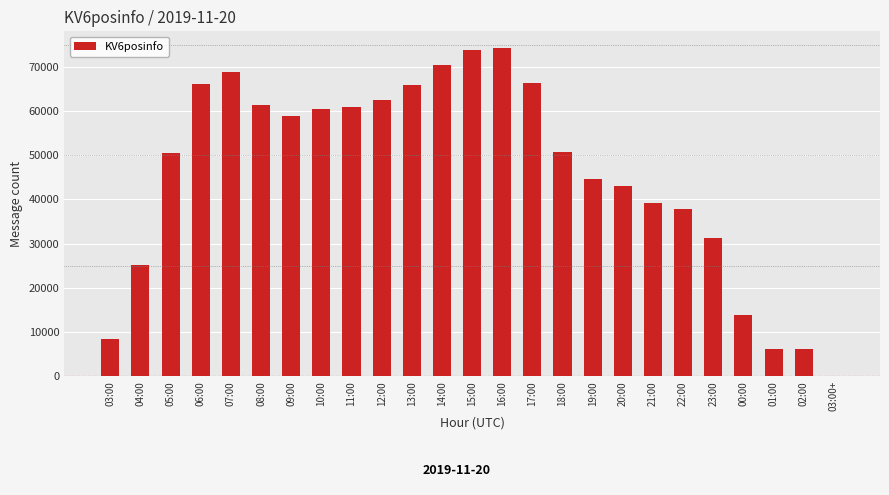

The chart shows a value of 70528 at 14:00. True or false?

True